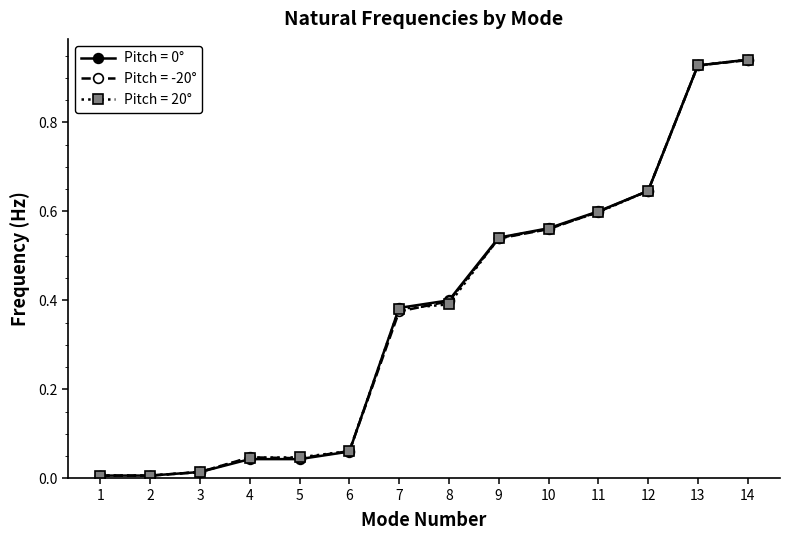

At how many categories does at least one series exceed 0?

14